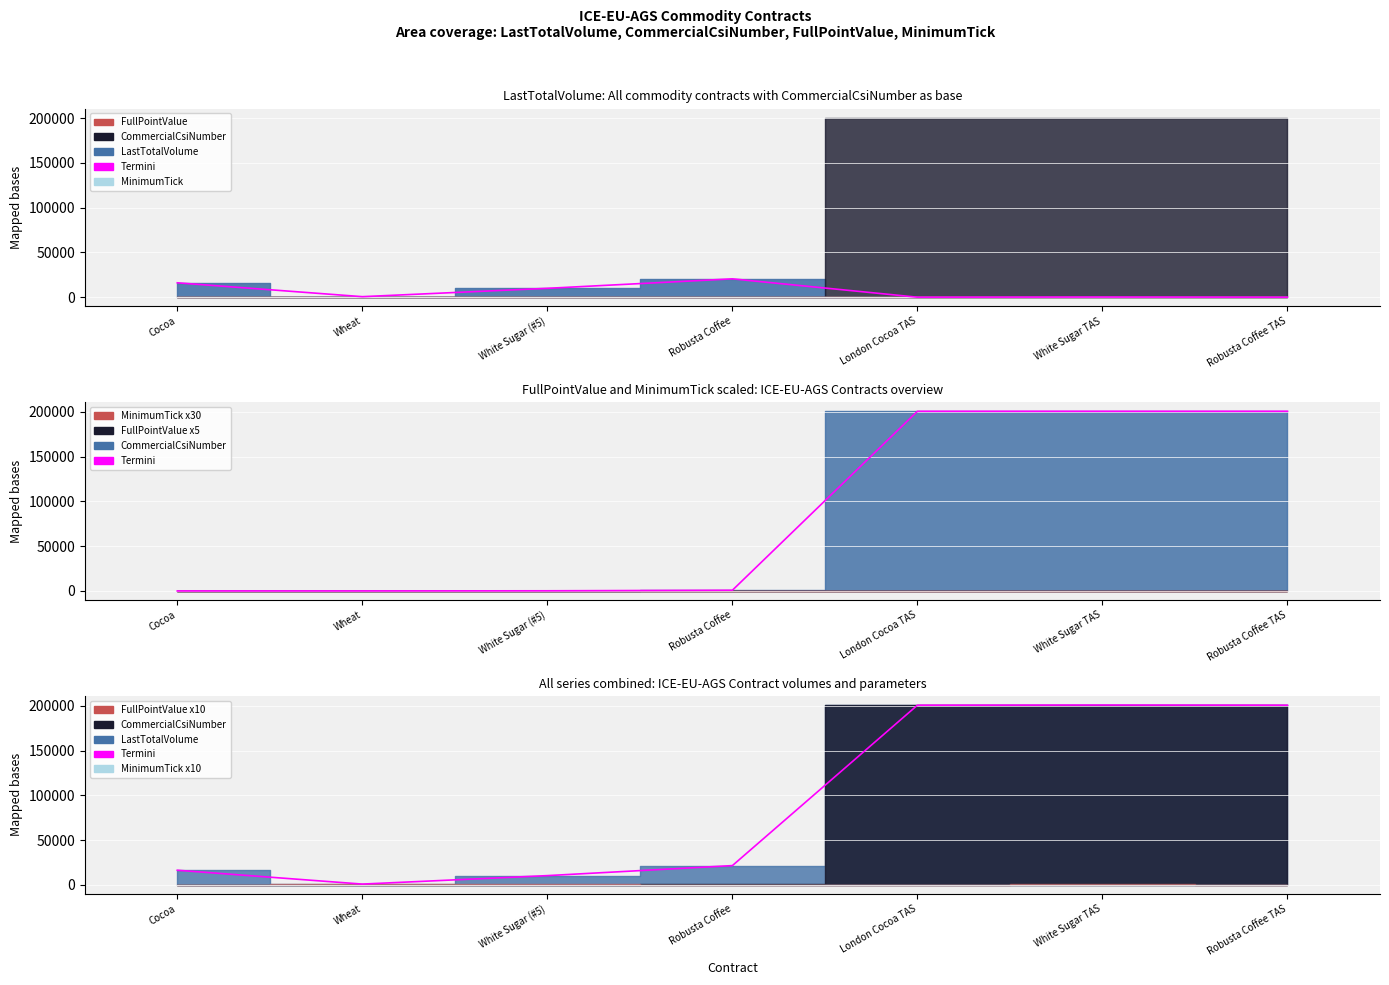

What is the change in value from Robusta Coffee to Robusta Coffee TAS?

+179433